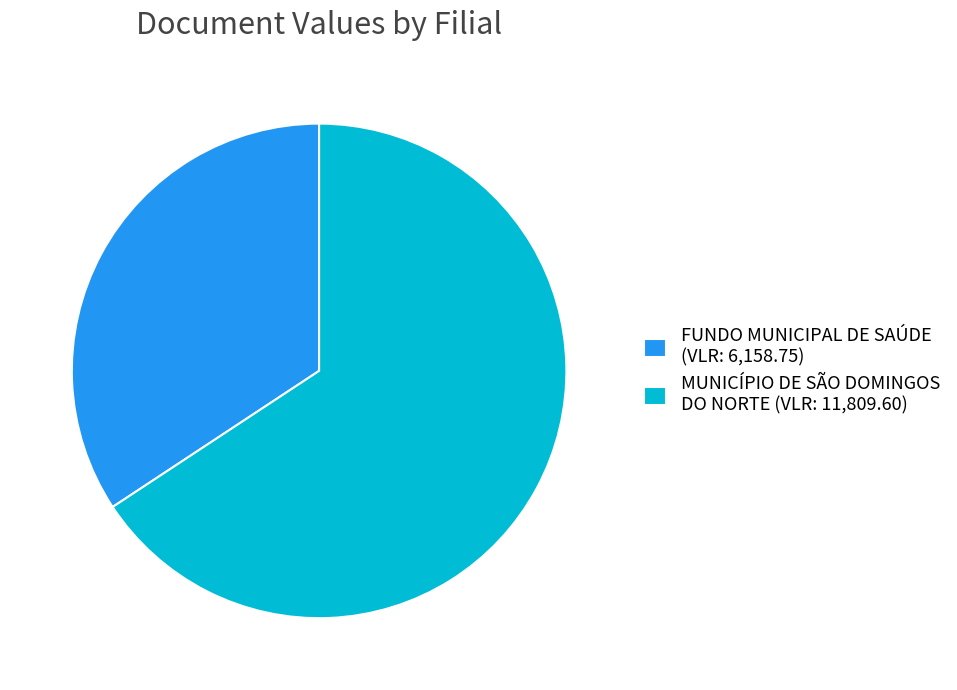

Rank the categories by value from lowest to highest.

FUNDO MUNICIPAL DE SAÚDE (VLR: 6,158.75), MUNICÍPIO DE SÃO DOMINGOS DO NORTE (VLR: 11,809.60)